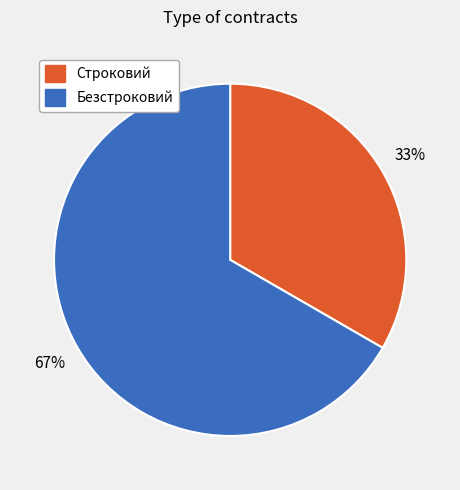

Approximately how many times larger is the value at Строковий compared to Безстроковий?

0.5